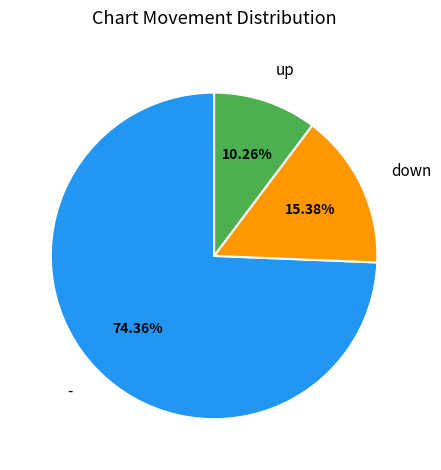

To the nearest percent, what portion does - represent?

74%